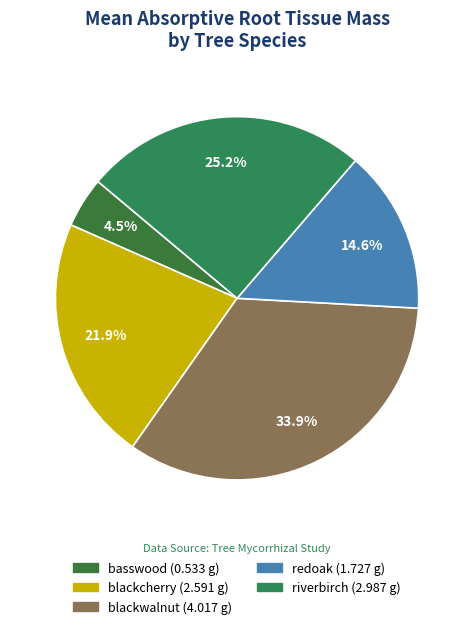

The blackcherry slice represents 39% of the pie. True or false?

False